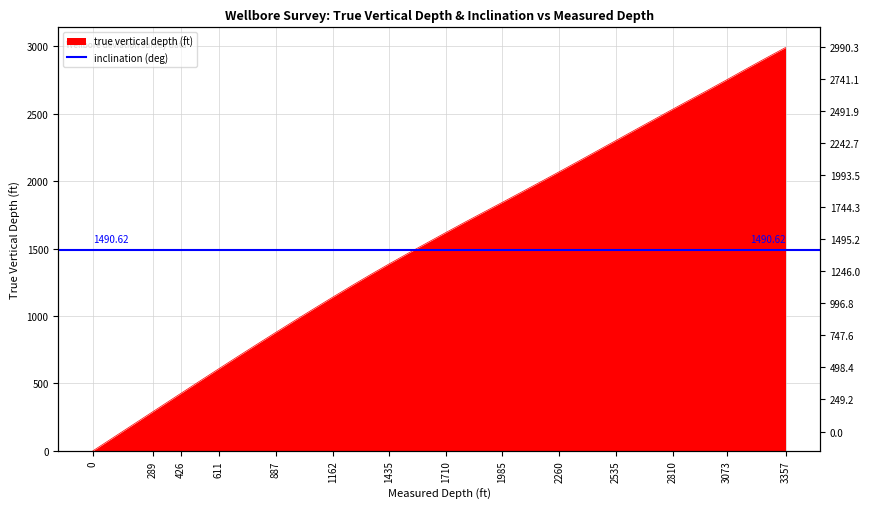

Reading left to right, transcribe all the data shown in this chart.

0=0.0	197=197.0	243=243.0	289=289.0	335=335.0	381=380.9	426=425.9	472=471.7	519=518.5	611=609.7	705=702.2	797=791.9	887=878.9	978=966.0	1070=1053.0	1162=1139.2	1253=1223.2	1343=1304.5	1435=1385.4	1526=1463.4	1618=1540.9	1710=1618.1	1801=1693.8	1893=1768.6	1985=1843.0	2077=1918.2	2168=1992.9	2260=2069.2	2352=2146.3	2444=2223.9	2535=2301.0	2627=2378.8	2718=2455.4	2810=2532.8	2902=2609.4	2971=2666.2	3073=2751.8	3168=2833.0	3263=2912.7	3357=2990.3